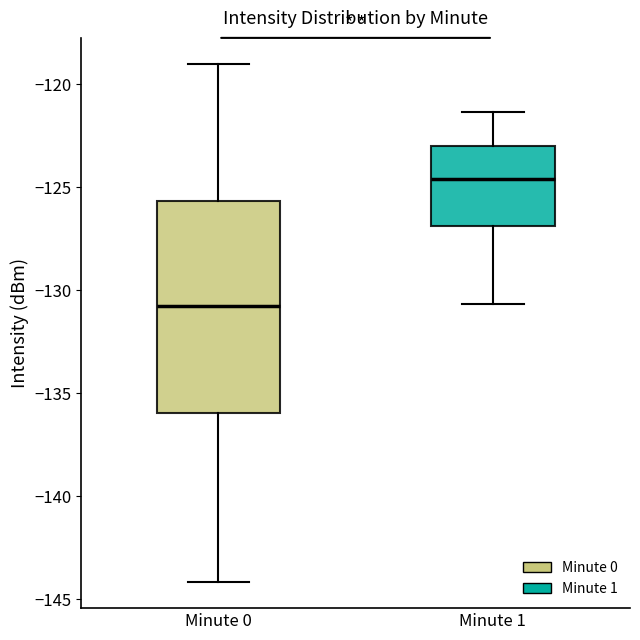

Where is the lower edge of the box for Minute 0 on the y-axis? The values are not printed on the chart, so give them approximately, as read against the axis.

-136.0